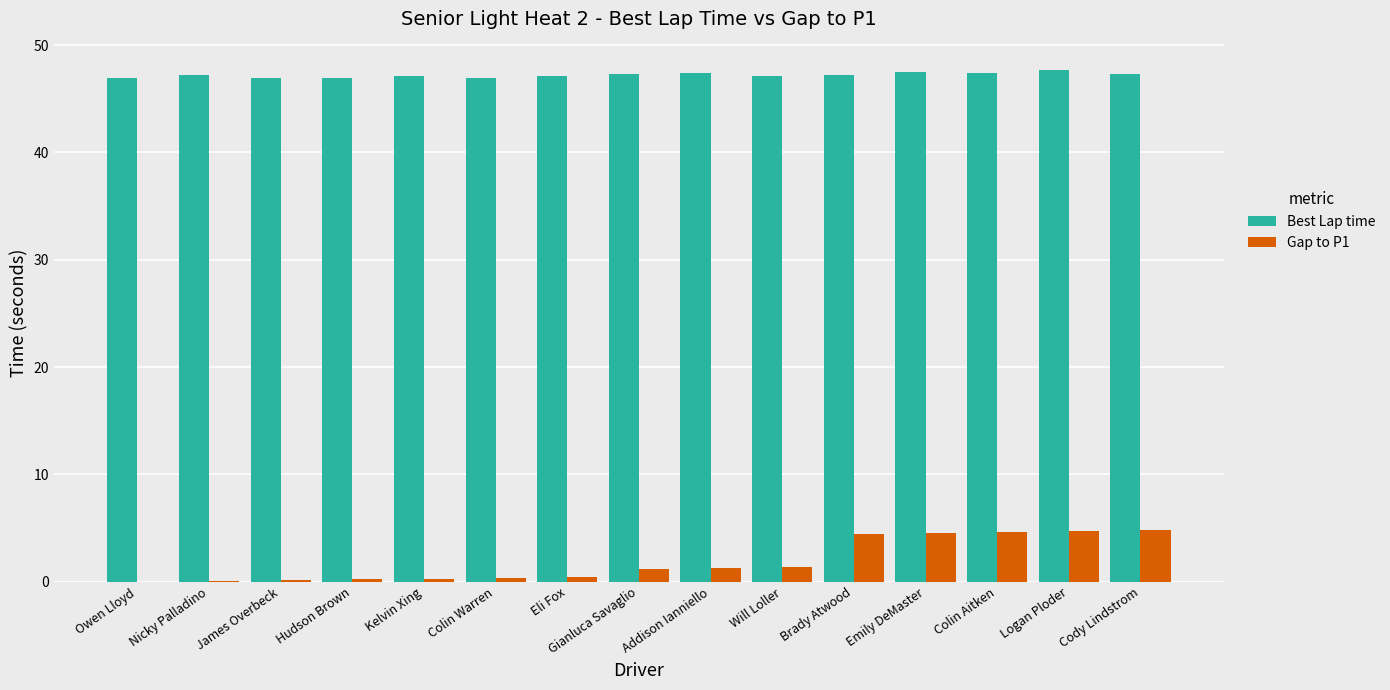

What is the highest value of the Best Lap time series?

47.7